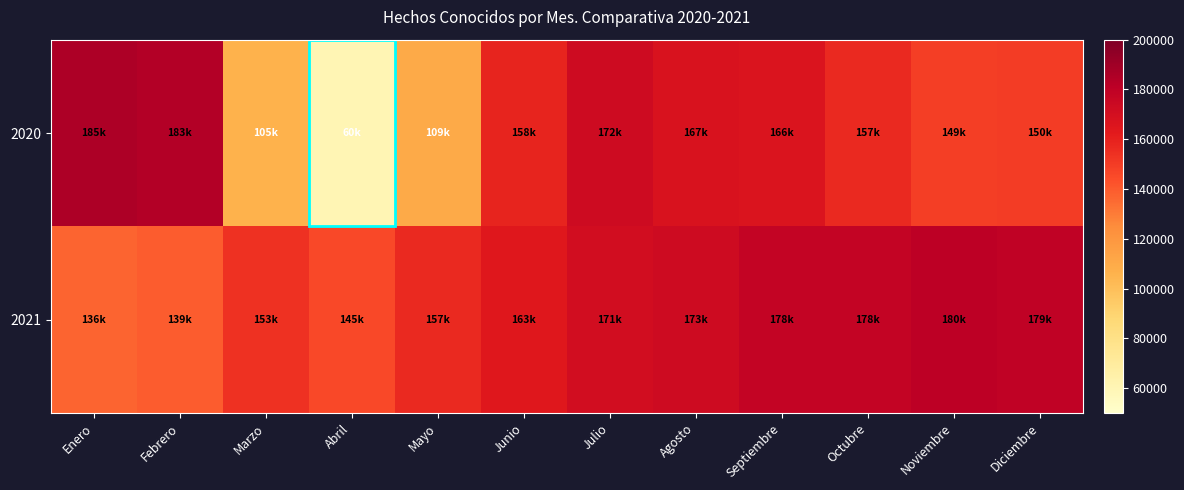

List the series in order of their peak value, lowest first.

2021, 2020